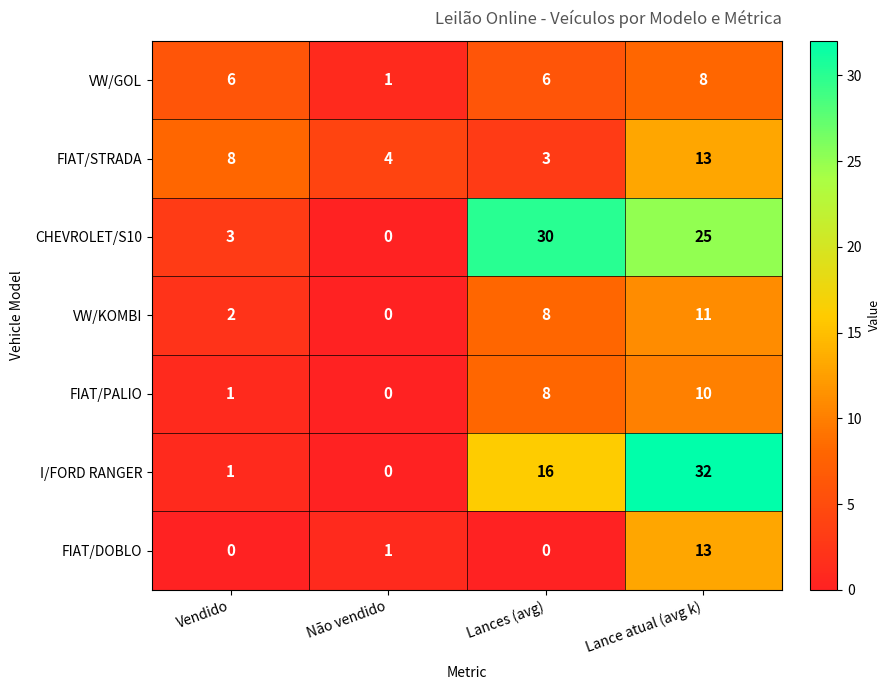

The value of FIAT/DOBLO at Não vendido is 1. True or false?

True